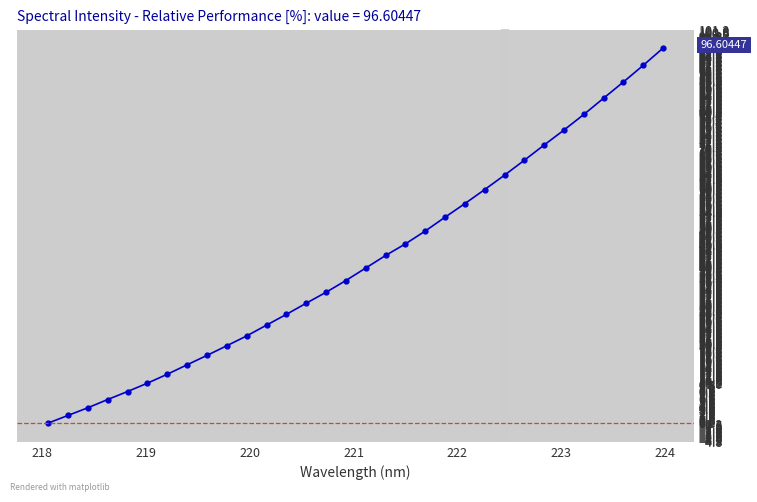

How many lines are shown in the chart?

1